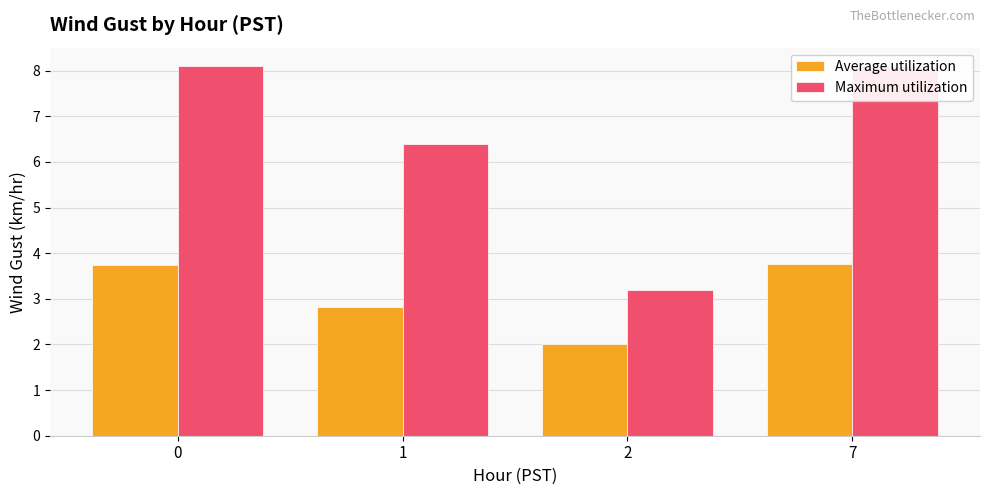

What is the average value of the Maximum utilization series?

6.5